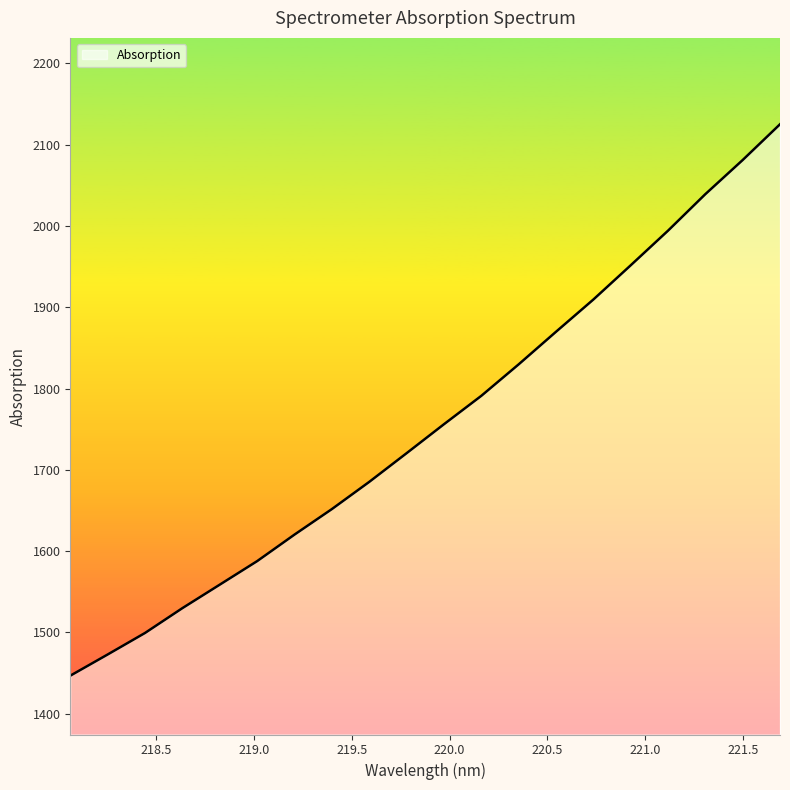

What is the difference between the maximum and minimum values?

678.4